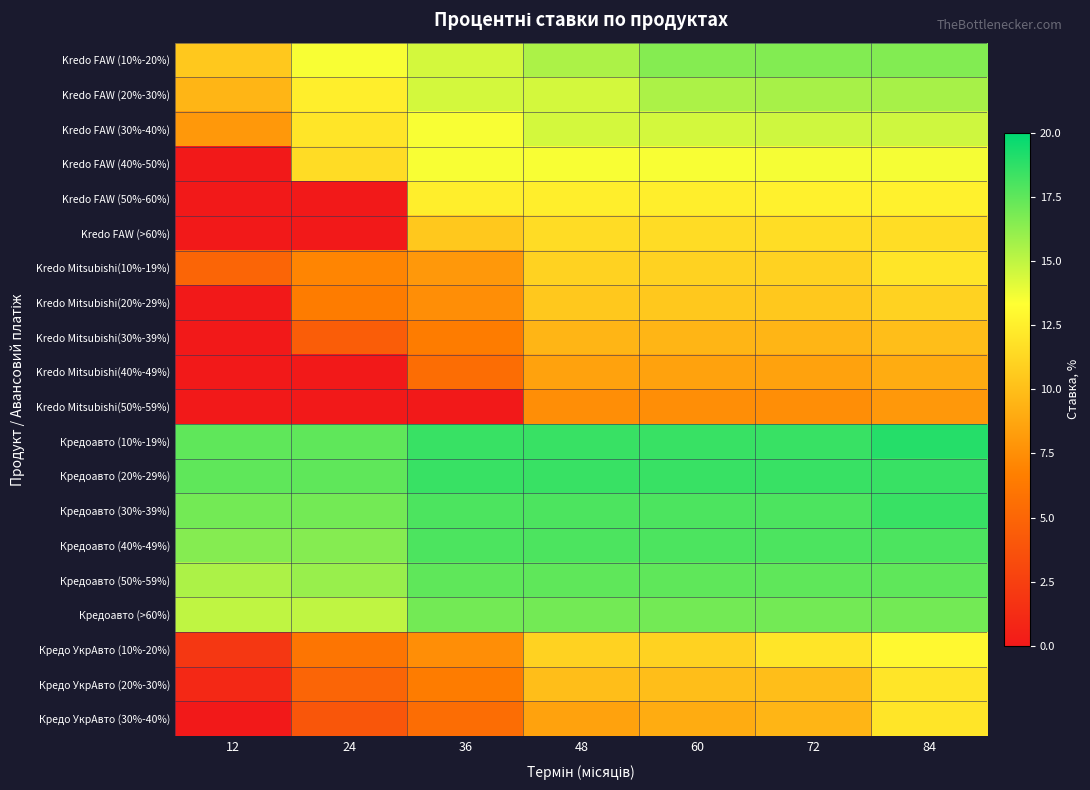

Reading left to right, transcribe all the data shown in this chart.

Kredo FAW (10%-20%): 12=10.5	24=13.5	36=14.5	48=15.5	60=16.5	72=16.6	84=16.6
Kredo FAW (20%-30%): 12=9.5	24=12.5	36=14.5	48=14.5	60=15.5	72=15.6	84=15.6
Kredo FAW (30%-40%): 12=8.0	24=12.0	36=13.5	48=14.5	60=14.5	72=14.6	84=14.6
Kredo FAW (40%-50%): 12=0.0	24=11.5	36=13.5	48=13.5	60=13.5	72=13.6	84=13.6
Kredo FAW (50%-60%): 12=0.0	24=0.0	36=12.5	48=12.5	60=12.5	72=12.6	84=12.6
Kredo FAW (>60%): 12=0.0	24=0.0	36=10.5	48=11.5	60=11.5	72=11.6	84=11.6
Kredo Mitsubishi(10%-19%): 12=5.0	24=7.0	36=8.0	48=11.0	60=11.0	72=11.0	84=12.0
Kredo Mitsubishi(20%-29%): 12=0.0	24=6.5	36=7.5	48=10.5	60=10.5	72=10.5	84=11.0
Kredo Mitsubishi(30%-39%): 12=0.0	24=4.5	36=6.5	48=9.5	60=9.5	72=9.5	84=10.0
Kredo Mitsubishi(40%-49%): 12=0.0	24=0.0	36=5.5	48=8.5	60=8.5	72=8.5	84=9.0
Kredo Mitsubishi(50%-59%): 12=0.0	24=0.0	36=0.0	48=7.5	60=7.5	72=7.5	84=8.0
Кредоавто (10%-19%): 12=17.5	24=17.5	36=18.5	48=18.5	60=18.5	72=18.5	84=19.0
Кредоавто (20%-29%): 12=17.5	24=17.5	36=18.5	48=18.5	60=18.5	72=18.5	84=18.5
Кредоавто (30%-39%): 12=17.0	24=17.0	36=18.0	48=18.0	60=18.0	72=18.0	84=18.5
Кредоавто (40%-49%): 12=16.5	24=16.5	36=18.0	48=18.0	60=18.0	72=18.0	84=18.0
Кредоавто (50%-59%): 12=15.5	24=16.0	36=17.5	48=17.5	60=17.5	72=17.5	84=17.5
Кредоавто (>60%): 12=15.0	24=15.0	36=17.0	48=17.0	60=17.0	72=17.0	84=17.0
Кредо УкрАвто (10%-20%): 12=2.0	24=6.0	36=7.5	48=11.0	60=11.0	72=12.0	84=13.0
Кредо УкрАвто (20%-30%): 12=1.0	24=5.0	36=6.5	48=10.0	60=10.0	72=10.0	84=12.0
Кредо УкрАвто (30%-40%): 12=0.0	24=4.0	36=5.5	48=8.5	60=9.0	72=9.5	84=12.0